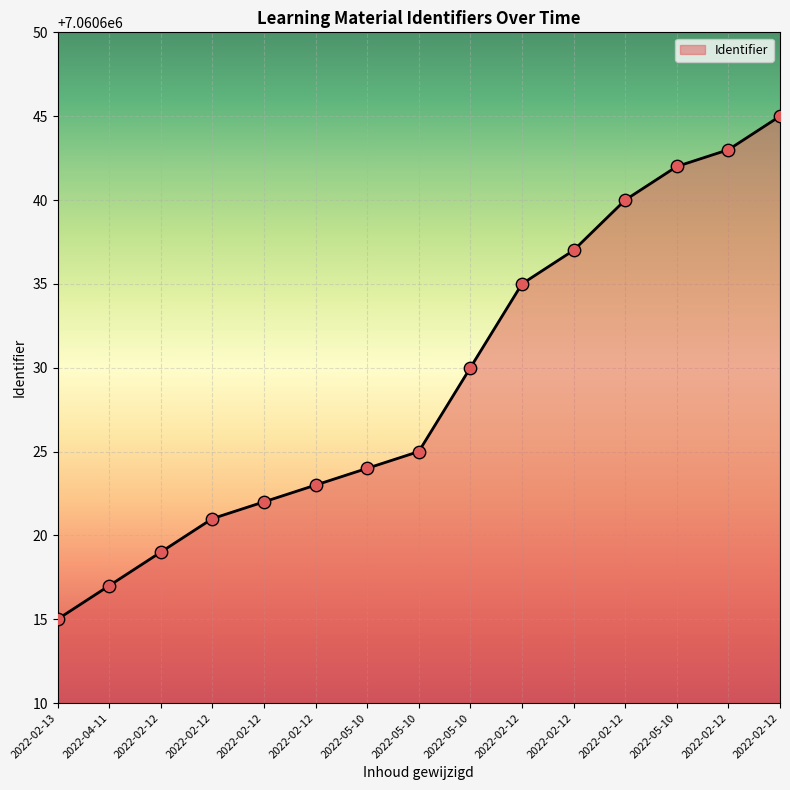

Between 2022-02-12 and 2022-05-10, which is larger?

2022-02-12